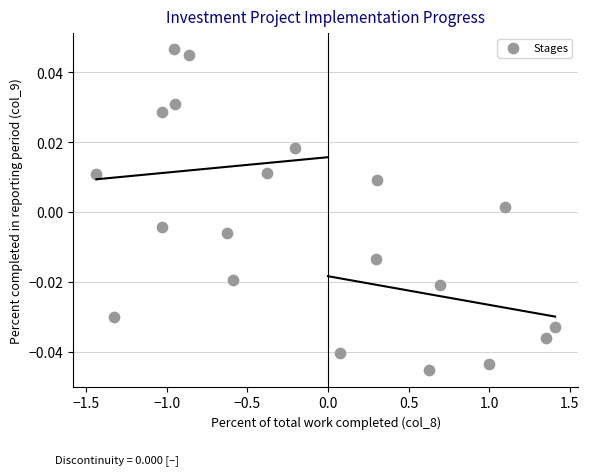

Count the number of points in this scatter plot.

20